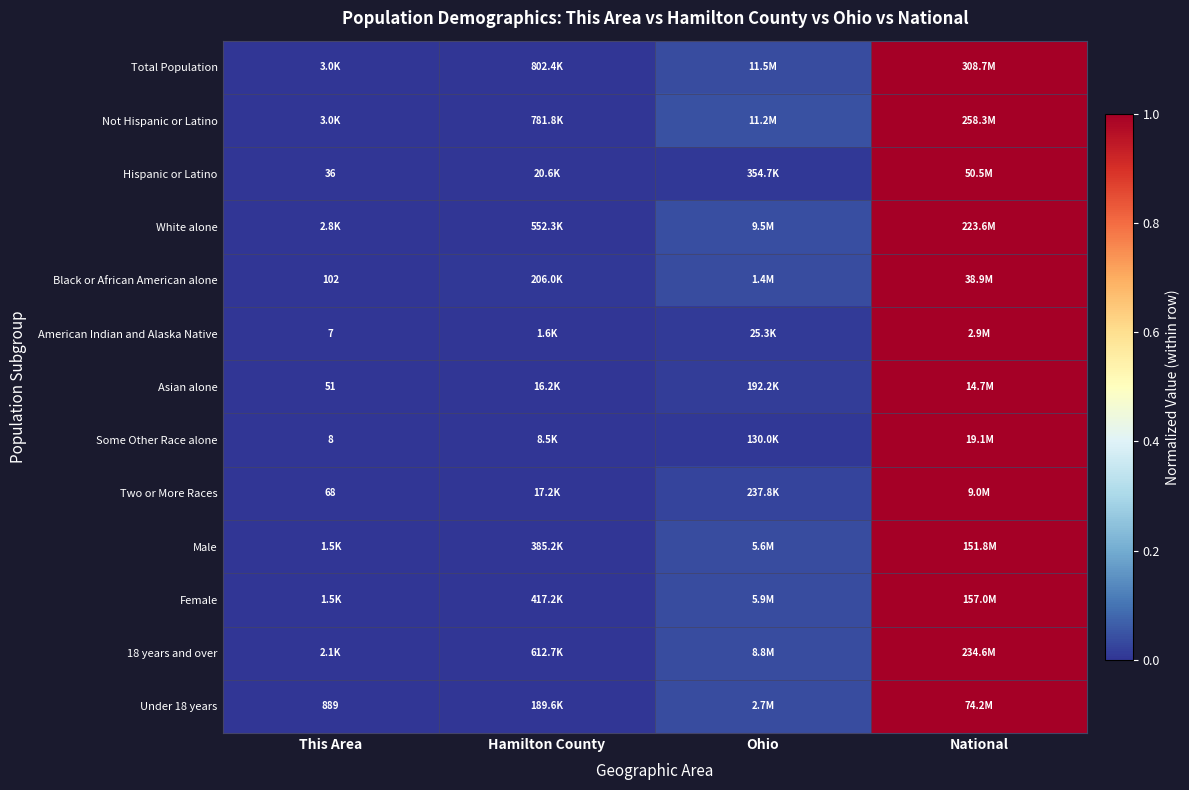

The Female series shows 0.0 at Hamilton County. True or false?

False